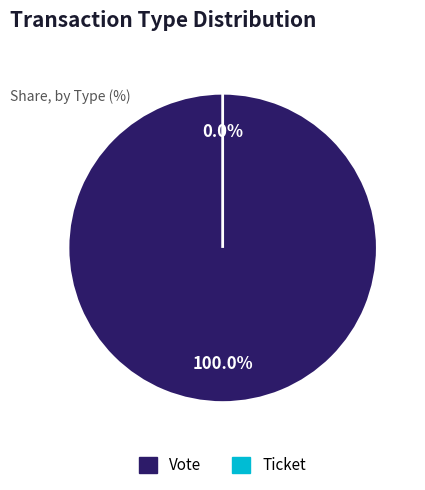

Which has a higher value, Ticket or Vote?

Vote